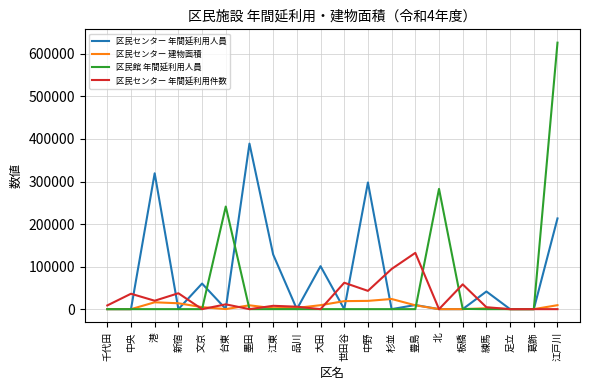

What is the maximum value for 区民センター 建物面積?

23874